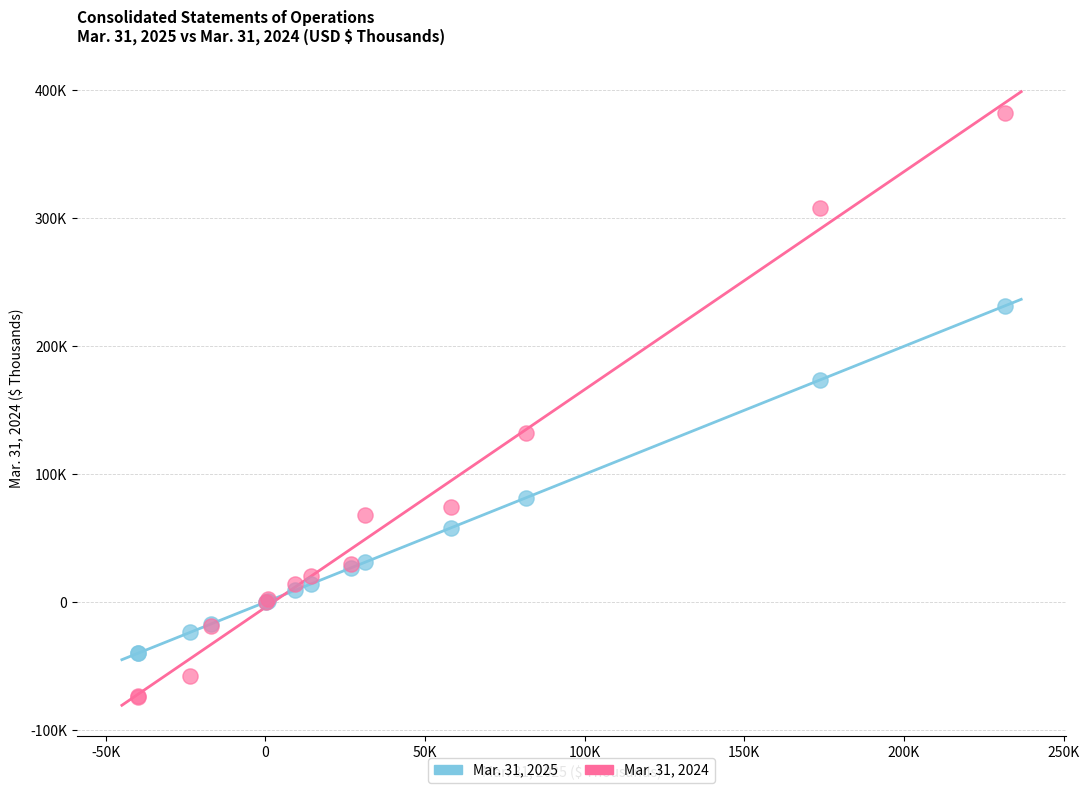

Which series reaches the maximum Y coordinate?

Mar. 31, 2024